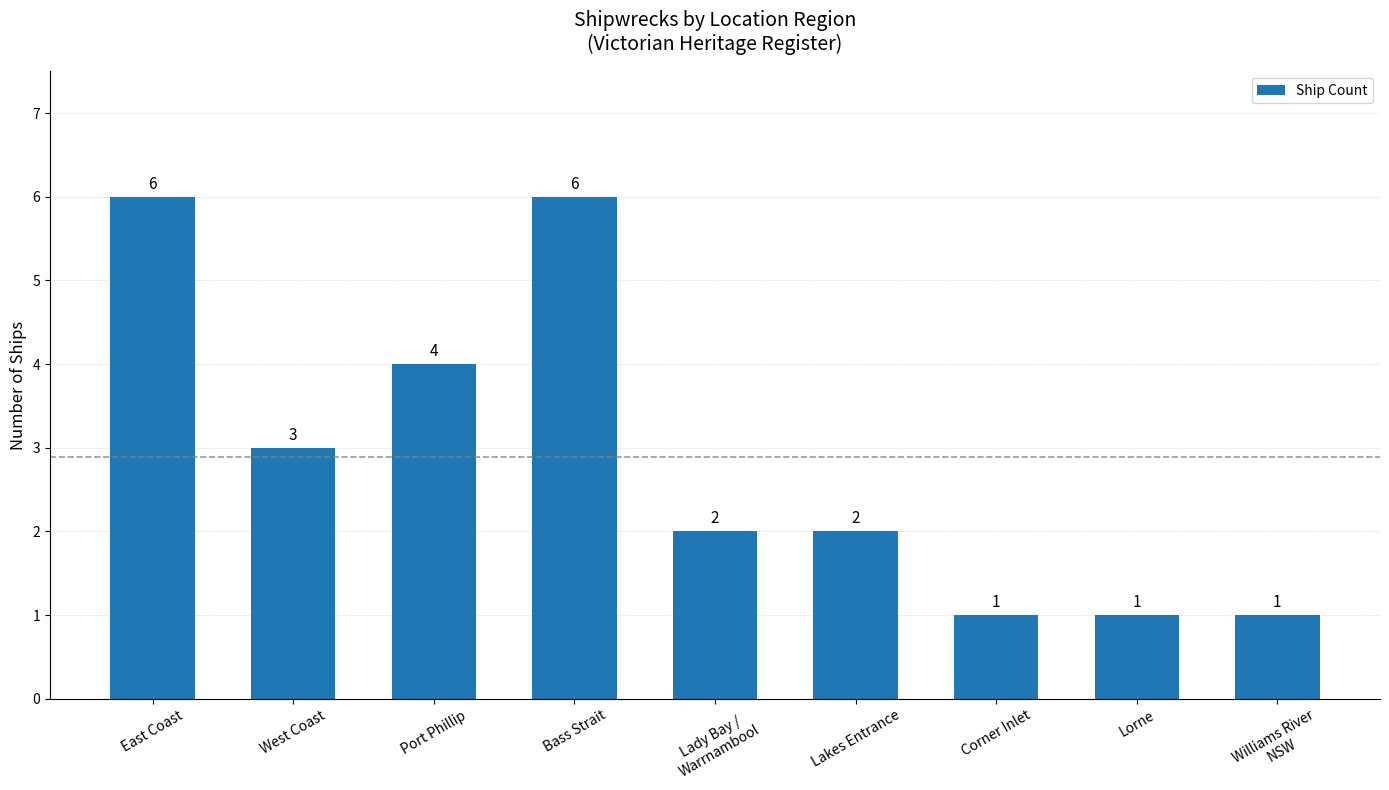

Which has a higher value, Corner Inlet or Bass Strait?

Bass Strait